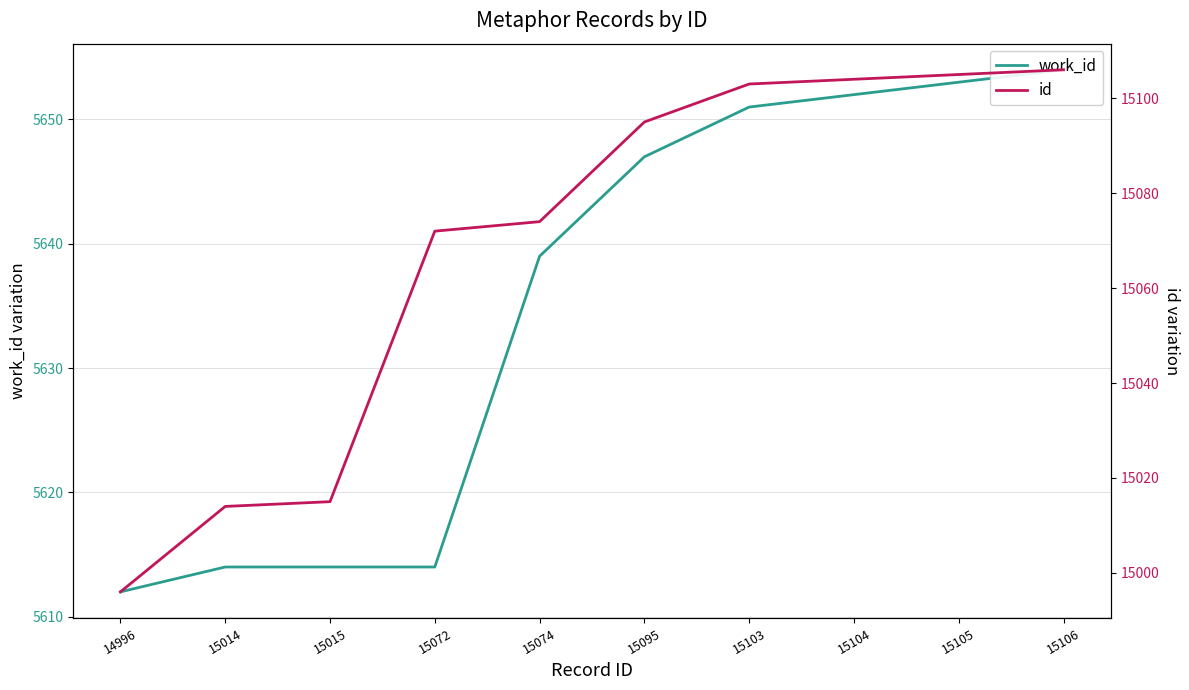

How many data points in work_id are less than 5647?

5